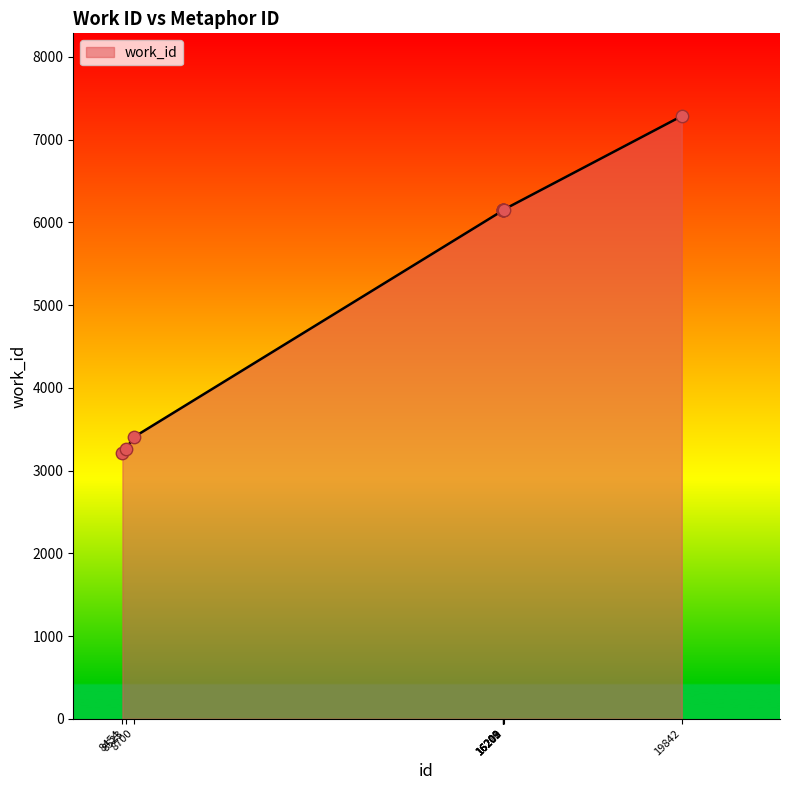

Between 16202 and 8523, which is larger?

16202